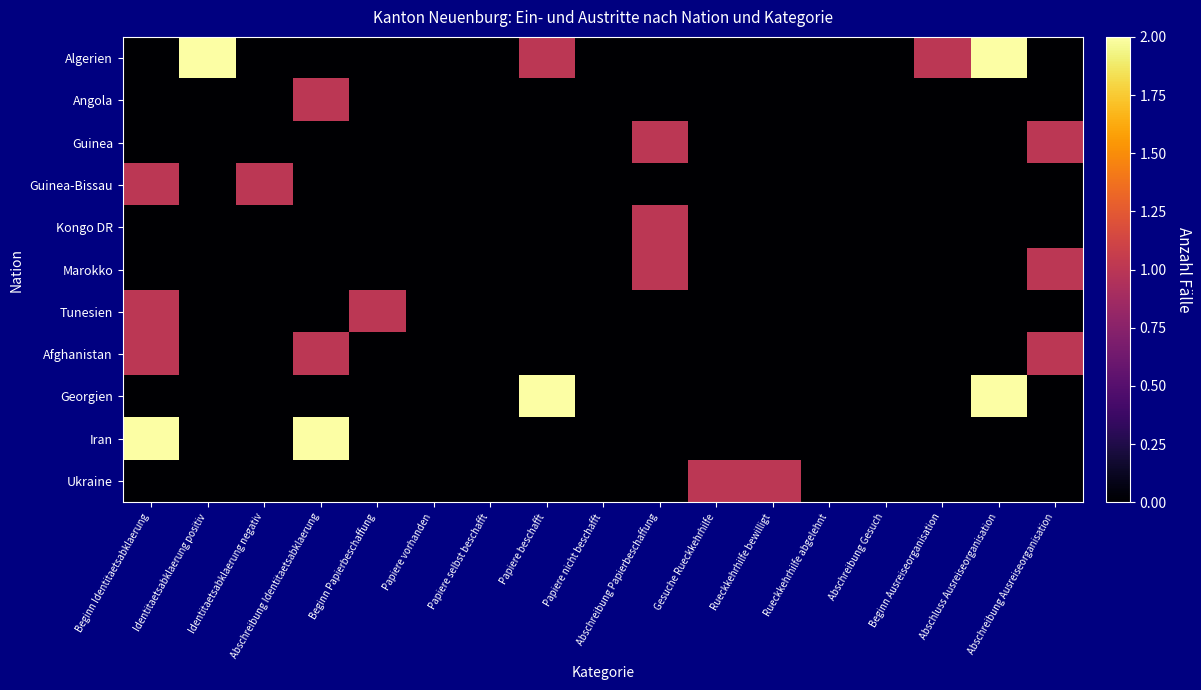

Reading left to right, what are all the values shown in this chart?

Algerien: Beginn Identitaetsabklaerung=0	Identitaetsabklaerung positiv=2	Identitaetsabklaerung negativ=0	Abschreibung Identitaetsabklaerung=0	Beginn Papierbeschaffung=0	Papiere vorhanden=0	Papiere selbst beschafft=0	Papiere beschafft=1	Papiere nicht beschafft=0	Abschreibung Papierbeschaffung=0	Gesuche Rueckkehrhilfe=0	Rueckkehrhilfe bewilligt=0	Rueckkehrhilfe abgelehnt=0	Abschreibung Gesuch=0	Beginn Ausreiseorganisation=1	Abschluss Ausreiseorganisation=2	Abschreibung Ausreiseorganisation=0
Angola: Beginn Identitaetsabklaerung=0	Identitaetsabklaerung positiv=0	Identitaetsabklaerung negativ=0	Abschreibung Identitaetsabklaerung=1	Beginn Papierbeschaffung=0	Papiere vorhanden=0	Papiere selbst beschafft=0	Papiere beschafft=0	Papiere nicht beschafft=0	Abschreibung Papierbeschaffung=0	Gesuche Rueckkehrhilfe=0	Rueckkehrhilfe bewilligt=0	Rueckkehrhilfe abgelehnt=0	Abschreibung Gesuch=0	Beginn Ausreiseorganisation=0	Abschluss Ausreiseorganisation=0	Abschreibung Ausreiseorganisation=0
Guinea: Beginn Identitaetsabklaerung=0	Identitaetsabklaerung positiv=0	Identitaetsabklaerung negativ=0	Abschreibung Identitaetsabklaerung=0	Beginn Papierbeschaffung=0	Papiere vorhanden=0	Papiere selbst beschafft=0	Papiere beschafft=0	Papiere nicht beschafft=0	Abschreibung Papierbeschaffung=1	Gesuche Rueckkehrhilfe=0	Rueckkehrhilfe bewilligt=0	Rueckkehrhilfe abgelehnt=0	Abschreibung Gesuch=0	Beginn Ausreiseorganisation=0	Abschluss Ausreiseorganisation=0	Abschreibung Ausreiseorganisation=1
Guinea-Bissau: Beginn Identitaetsabklaerung=1	Identitaetsabklaerung positiv=0	Identitaetsabklaerung negativ=1	Abschreibung Identitaetsabklaerung=0	Beginn Papierbeschaffung=0	Papiere vorhanden=0	Papiere selbst beschafft=0	Papiere beschafft=0	Papiere nicht beschafft=0	Abschreibung Papierbeschaffung=0	Gesuche Rueckkehrhilfe=0	Rueckkehrhilfe bewilligt=0	Rueckkehrhilfe abgelehnt=0	Abschreibung Gesuch=0	Beginn Ausreiseorganisation=0	Abschluss Ausreiseorganisation=0	Abschreibung Ausreiseorganisation=0
Kongo DR: Beginn Identitaetsabklaerung=0	Identitaetsabklaerung positiv=0	Identitaetsabklaerung negativ=0	Abschreibung Identitaetsabklaerung=0	Beginn Papierbeschaffung=0	Papiere vorhanden=0	Papiere selbst beschafft=0	Papiere beschafft=0	Papiere nicht beschafft=0	Abschreibung Papierbeschaffung=1	Gesuche Rueckkehrhilfe=0	Rueckkehrhilfe bewilligt=0	Rueckkehrhilfe abgelehnt=0	Abschreibung Gesuch=0	Beginn Ausreiseorganisation=0	Abschluss Ausreiseorganisation=0	Abschreibung Ausreiseorganisation=0
Marokko: Beginn Identitaetsabklaerung=0	Identitaetsabklaerung positiv=0	Identitaetsabklaerung negativ=0	Abschreibung Identitaetsabklaerung=0	Beginn Papierbeschaffung=0	Papiere vorhanden=0	Papiere selbst beschafft=0	Papiere beschafft=0	Papiere nicht beschafft=0	Abschreibung Papierbeschaffung=1	Gesuche Rueckkehrhilfe=0	Rueckkehrhilfe bewilligt=0	Rueckkehrhilfe abgelehnt=0	Abschreibung Gesuch=0	Beginn Ausreiseorganisation=0	Abschluss Ausreiseorganisation=0	Abschreibung Ausreiseorganisation=1
Tunesien: Beginn Identitaetsabklaerung=1	Identitaetsabklaerung positiv=0	Identitaetsabklaerung negativ=0	Abschreibung Identitaetsabklaerung=0	Beginn Papierbeschaffung=1	Papiere vorhanden=0	Papiere selbst beschafft=0	Papiere beschafft=0	Papiere nicht beschafft=0	Abschreibung Papierbeschaffung=0	Gesuche Rueckkehrhilfe=0	Rueckkehrhilfe bewilligt=0	Rueckkehrhilfe abgelehnt=0	Abschreibung Gesuch=0	Beginn Ausreiseorganisation=0	Abschluss Ausreiseorganisation=0	Abschreibung Ausreiseorganisation=0
Afghanistan: Beginn Identitaetsabklaerung=1	Identitaetsabklaerung positiv=0	Identitaetsabklaerung negativ=0	Abschreibung Identitaetsabklaerung=1	Beginn Papierbeschaffung=0	Papiere vorhanden=0	Papiere selbst beschafft=0	Papiere beschafft=0	Papiere nicht beschafft=0	Abschreibung Papierbeschaffung=0	Gesuche Rueckkehrhilfe=0	Rueckkehrhilfe bewilligt=0	Rueckkehrhilfe abgelehnt=0	Abschreibung Gesuch=0	Beginn Ausreiseorganisation=0	Abschluss Ausreiseorganisation=0	Abschreibung Ausreiseorganisation=1
Georgien: Beginn Identitaetsabklaerung=0	Identitaetsabklaerung positiv=0	Identitaetsabklaerung negativ=0	Abschreibung Identitaetsabklaerung=0	Beginn Papierbeschaffung=0	Papiere vorhanden=0	Papiere selbst beschafft=0	Papiere beschafft=2	Papiere nicht beschafft=0	Abschreibung Papierbeschaffung=0	Gesuche Rueckkehrhilfe=0	Rueckkehrhilfe bewilligt=0	Rueckkehrhilfe abgelehnt=0	Abschreibung Gesuch=0	Beginn Ausreiseorganisation=0	Abschluss Ausreiseorganisation=2	Abschreibung Ausreiseorganisation=0
Iran: Beginn Identitaetsabklaerung=2	Identitaetsabklaerung positiv=0	Identitaetsabklaerung negativ=0	Abschreibung Identitaetsabklaerung=2	Beginn Papierbeschaffung=0	Papiere vorhanden=0	Papiere selbst beschafft=0	Papiere beschafft=0	Papiere nicht beschafft=0	Abschreibung Papierbeschaffung=0	Gesuche Rueckkehrhilfe=0	Rueckkehrhilfe bewilligt=0	Rueckkehrhilfe abgelehnt=0	Abschreibung Gesuch=0	Beginn Ausreiseorganisation=0	Abschluss Ausreiseorganisation=0	Abschreibung Ausreiseorganisation=0
Ukraine: Beginn Identitaetsabklaerung=0	Identitaetsabklaerung positiv=0	Identitaetsabklaerung negativ=0	Abschreibung Identitaetsabklaerung=0	Beginn Papierbeschaffung=0	Papiere vorhanden=0	Papiere selbst beschafft=0	Papiere beschafft=0	Papiere nicht beschafft=0	Abschreibung Papierbeschaffung=0	Gesuche Rueckkehrhilfe=1	Rueckkehrhilfe bewilligt=1	Rueckkehrhilfe abgelehnt=0	Abschreibung Gesuch=0	Beginn Ausreiseorganisation=0	Abschluss Ausreiseorganisation=0	Abschreibung Ausreiseorganisation=0